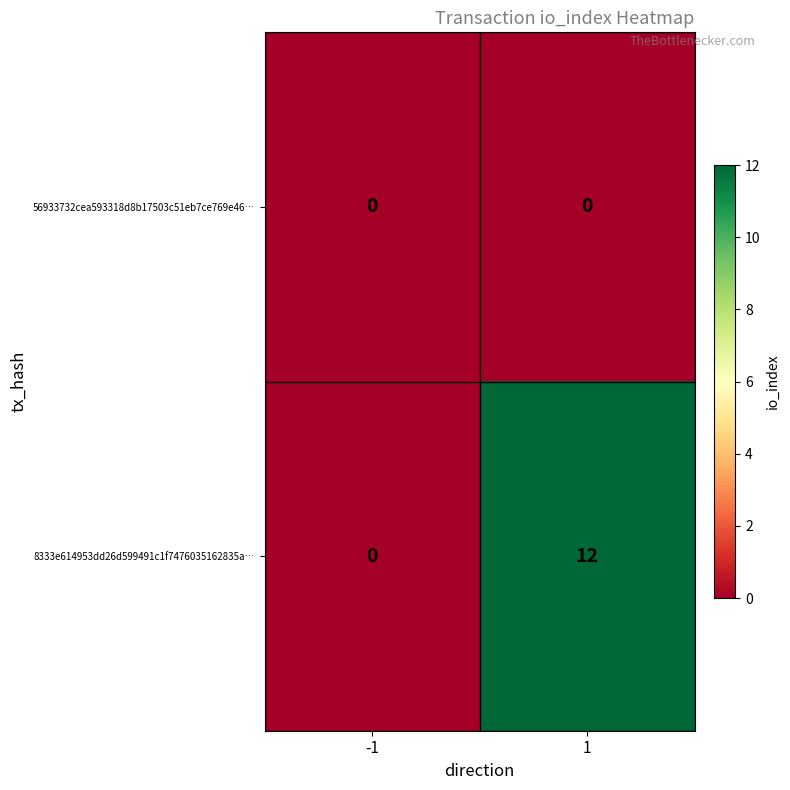

Reading right to left, transcribe all the data shown in this chart.

56933732cea593318d8b17503c51eb7ce769e46…: 1=0	-1=0
8333e614953dd26d599491c1f7476035162835a…: 1=12	-1=0